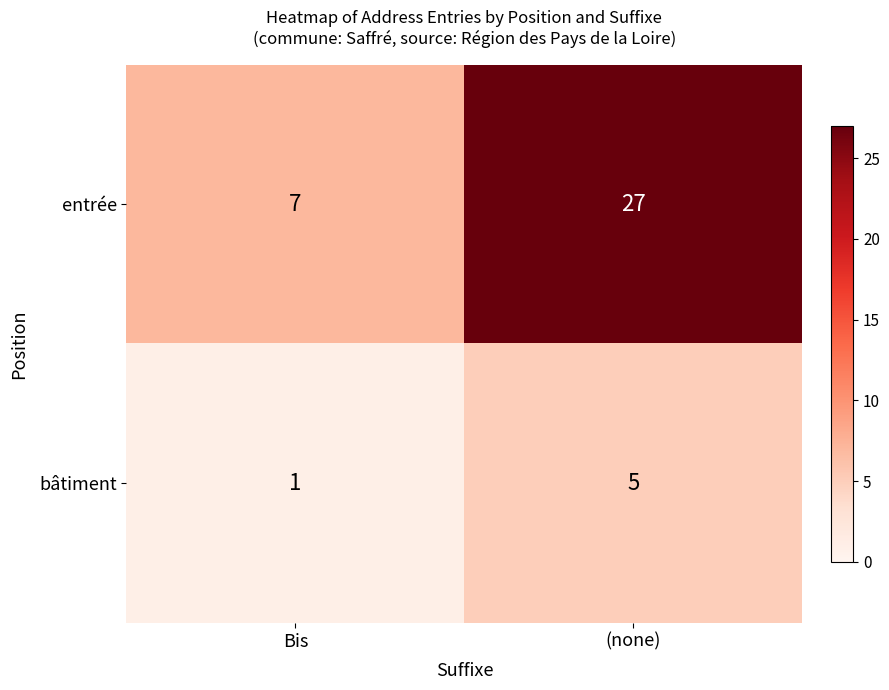

At which label does entrée reach its peak?

(none)